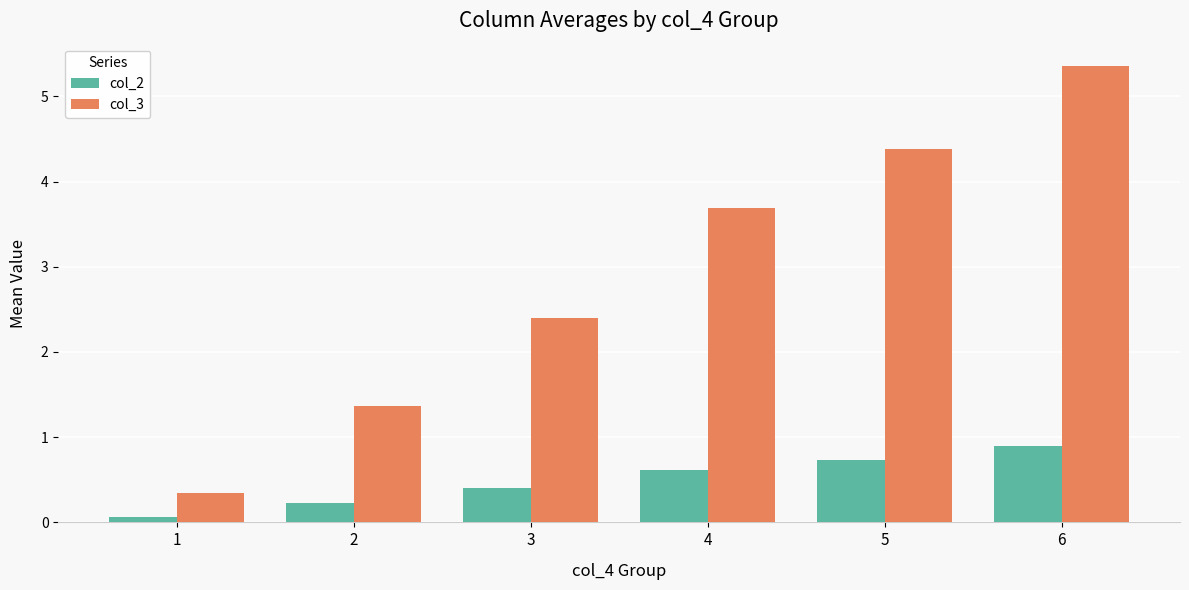

What is the average value of the col_3 series?

2.9